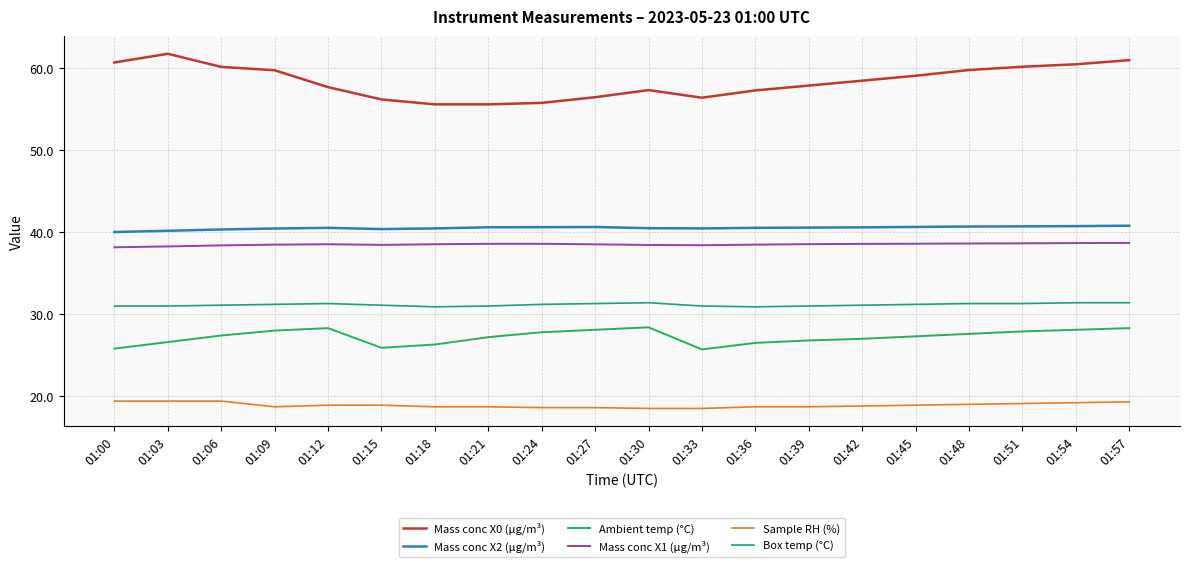

What is the sum of the Mass conc X2 (μg/m³) values at 01:42 and 01:57?

81.4